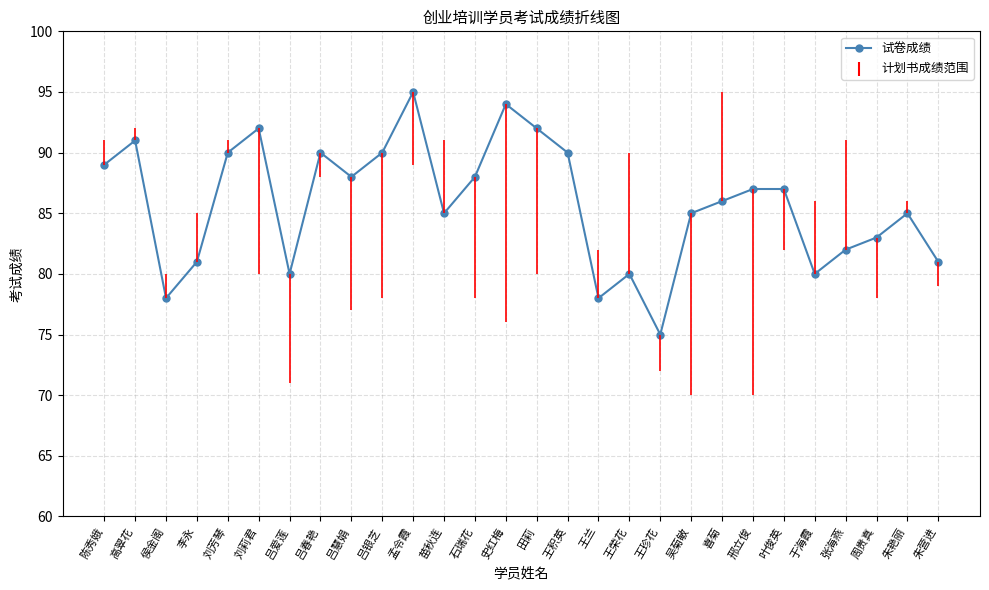

What is the ratio of the value at 吕慧娟 to the value at 田莉?

1.0